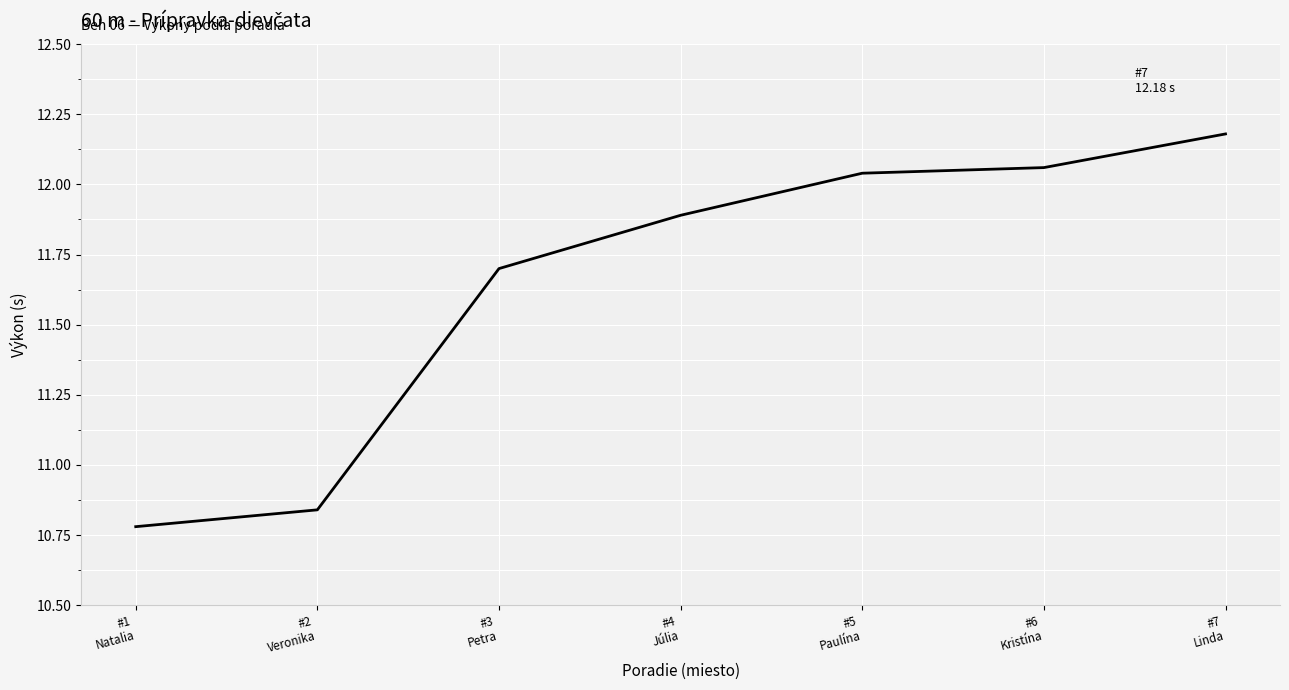

Where does the data first go above 11?

#3
Petra